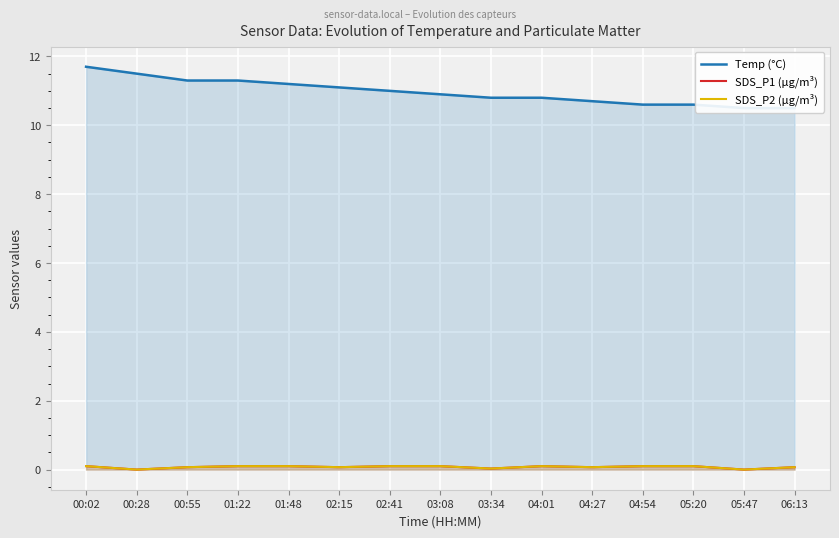

True or false: SDS_P1 (µg/m³) and Temp (°C) cross at least once.

False